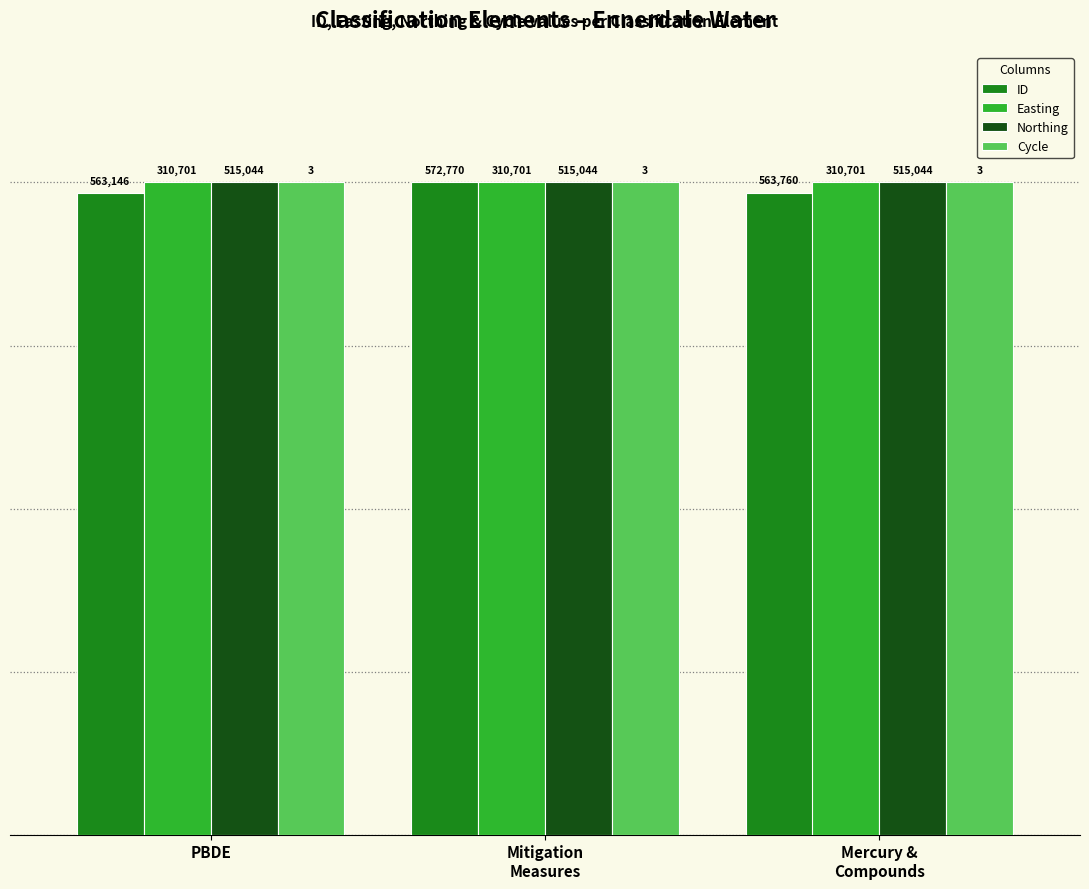

How many bars are there in total?

12